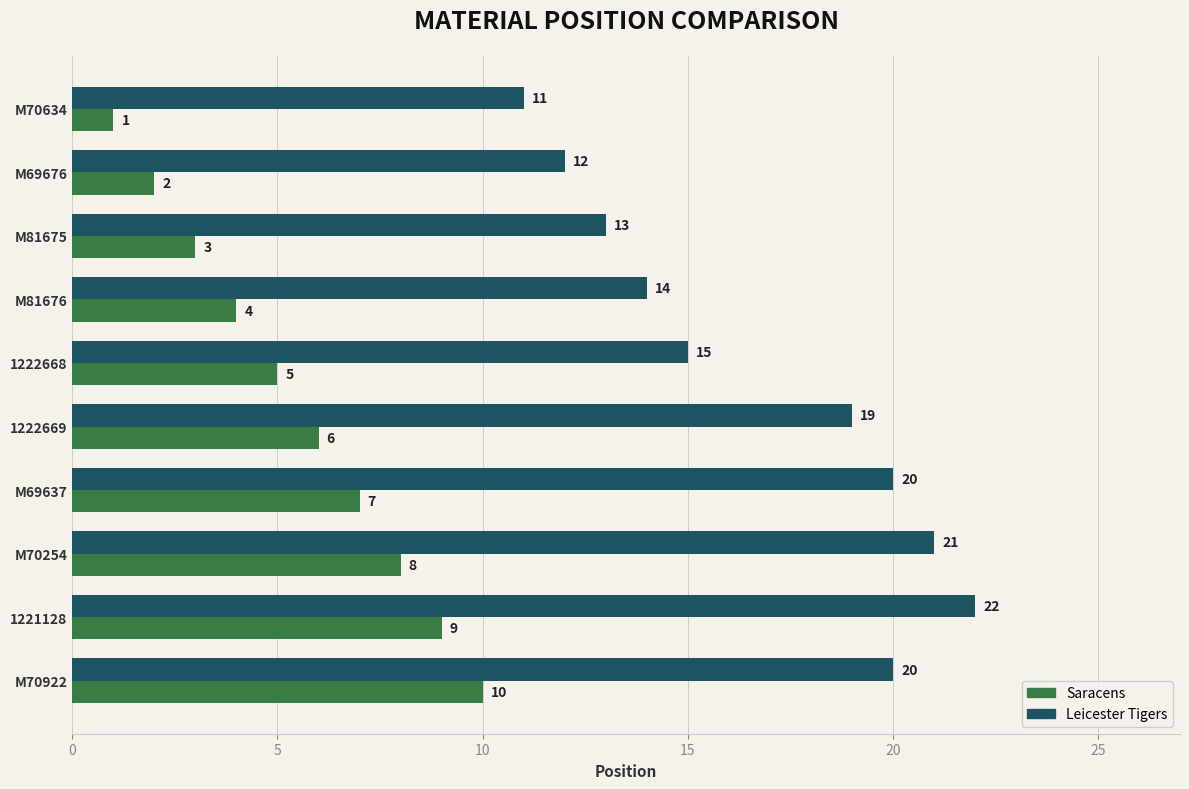

List the series in order of their peak value, lowest first.

Saracens, Leicester Tigers